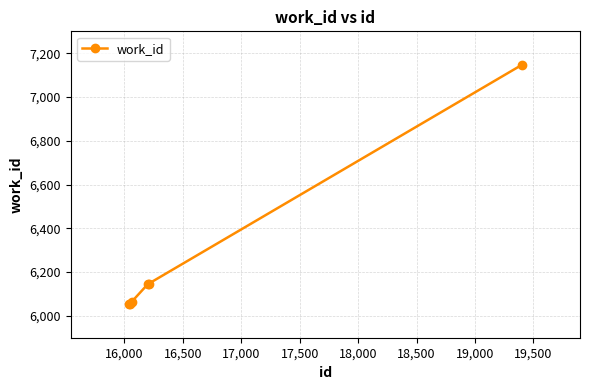

True or false: there are more than 2 points higher than both neighbors.

False